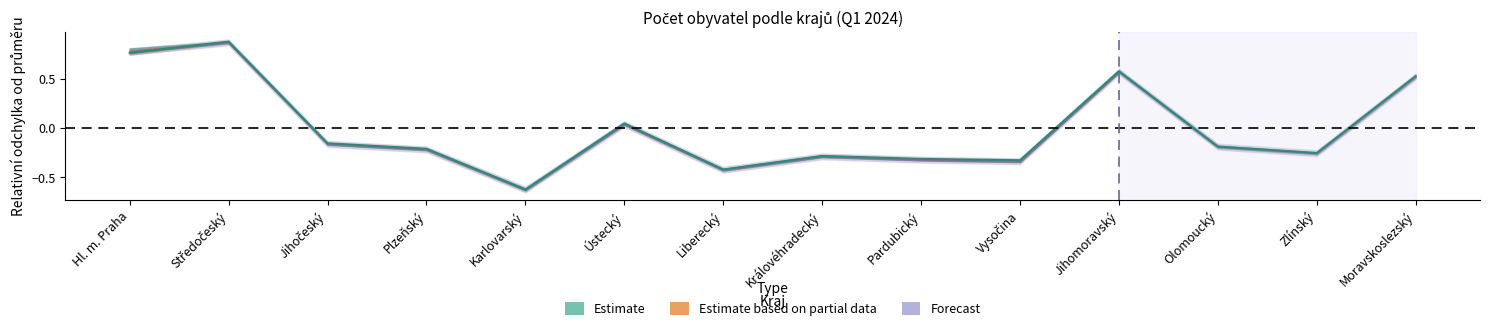

Where is the first local minimum?

Karlovarský